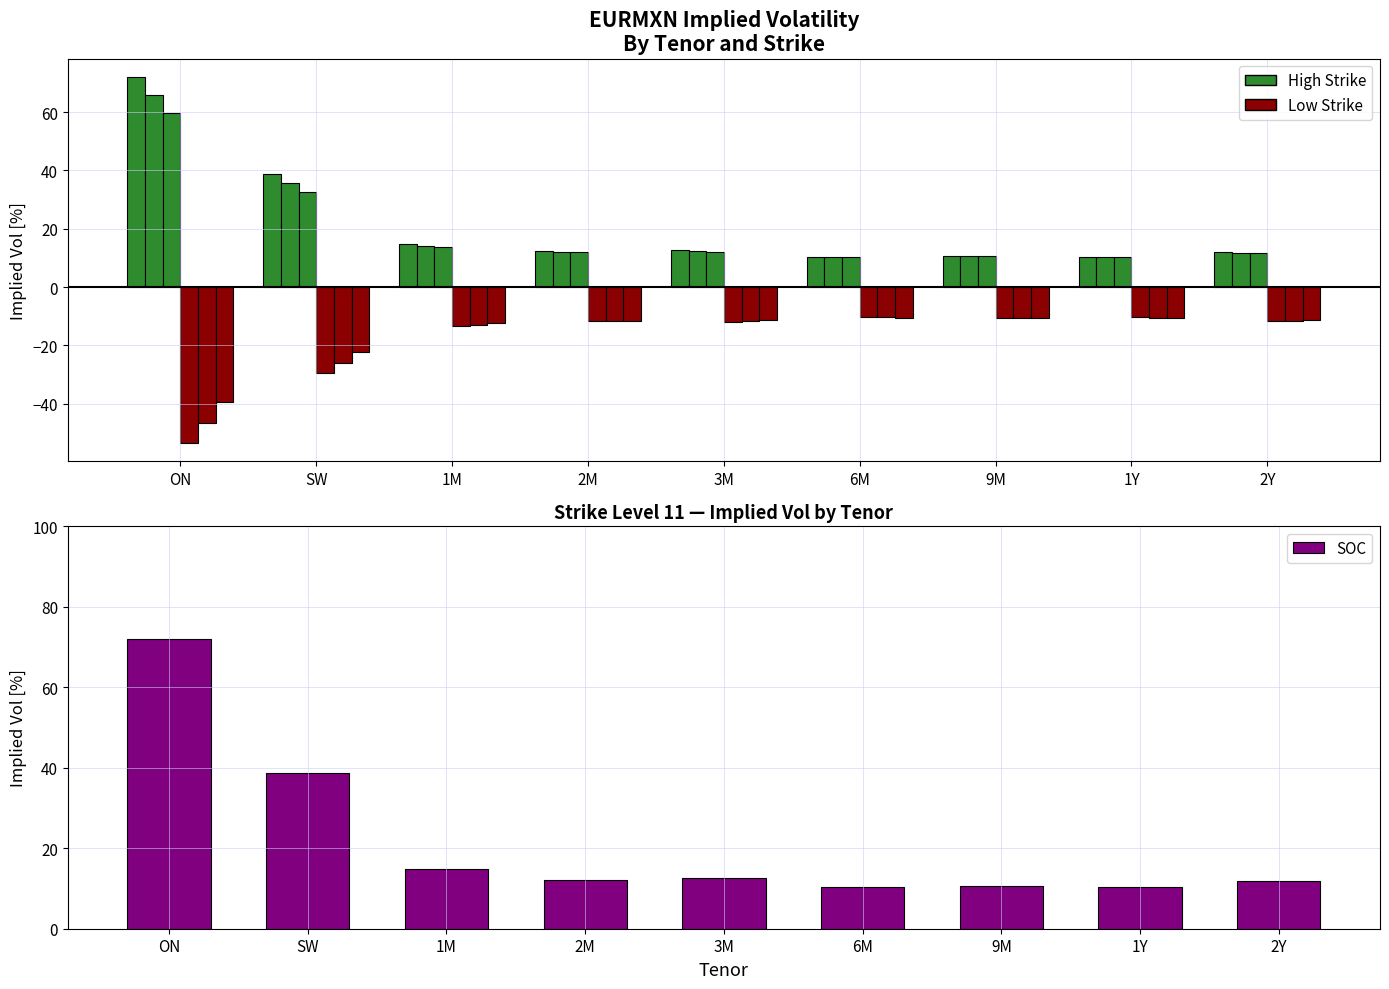

Reading left to right, extract all data points from this chart.

11: 72.1	38.8	14.7	12.2	12.6	10.4	10.5	10.4	12.0
11.9375: 66.0	35.7	14.2	12.1	12.3	10.4	10.5	10.4	11.8
12.875: 59.8	32.6	13.8	11.9	12.1	10.4	10.5	10.4	11.7
13.8125: -53.5	-29.3	-13.3	-11.8	-11.8	-10.4	-10.5	-10.4	-11.6
14.75: -46.8	-26.0	-12.9	-11.7	-11.6	-10.4	-10.6	-10.5	-11.5
15.6875: -39.5	-22.4	-12.5	-11.6	-11.4	-10.5	-10.6	-10.5	-11.4